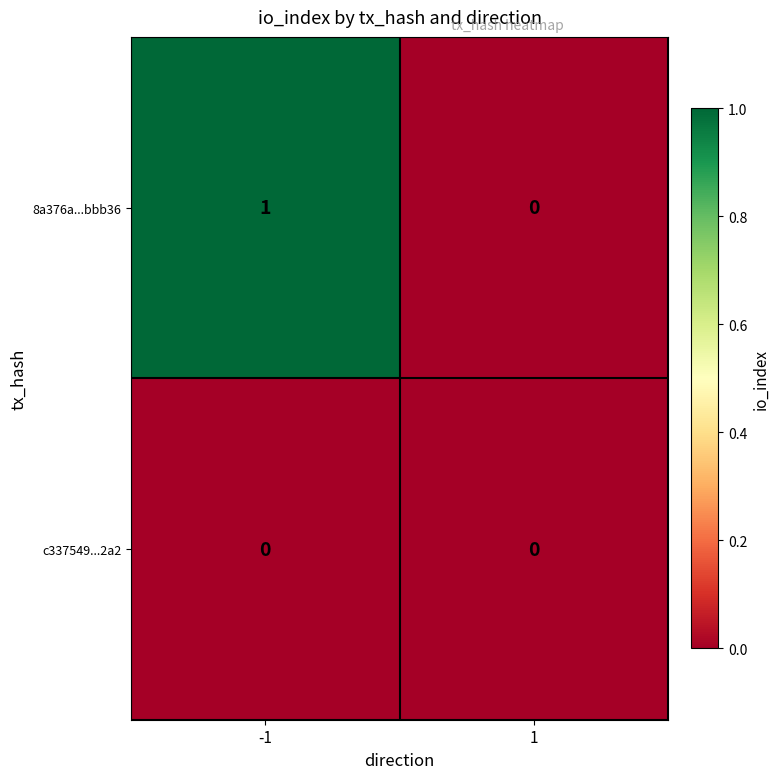

How many data points does each series have?

2